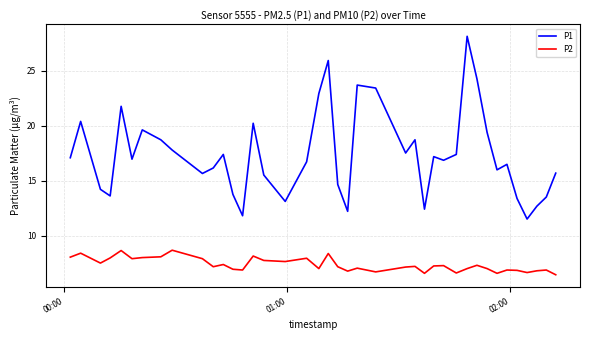

List the series in order of their overall mean, highest first.

P1, P2